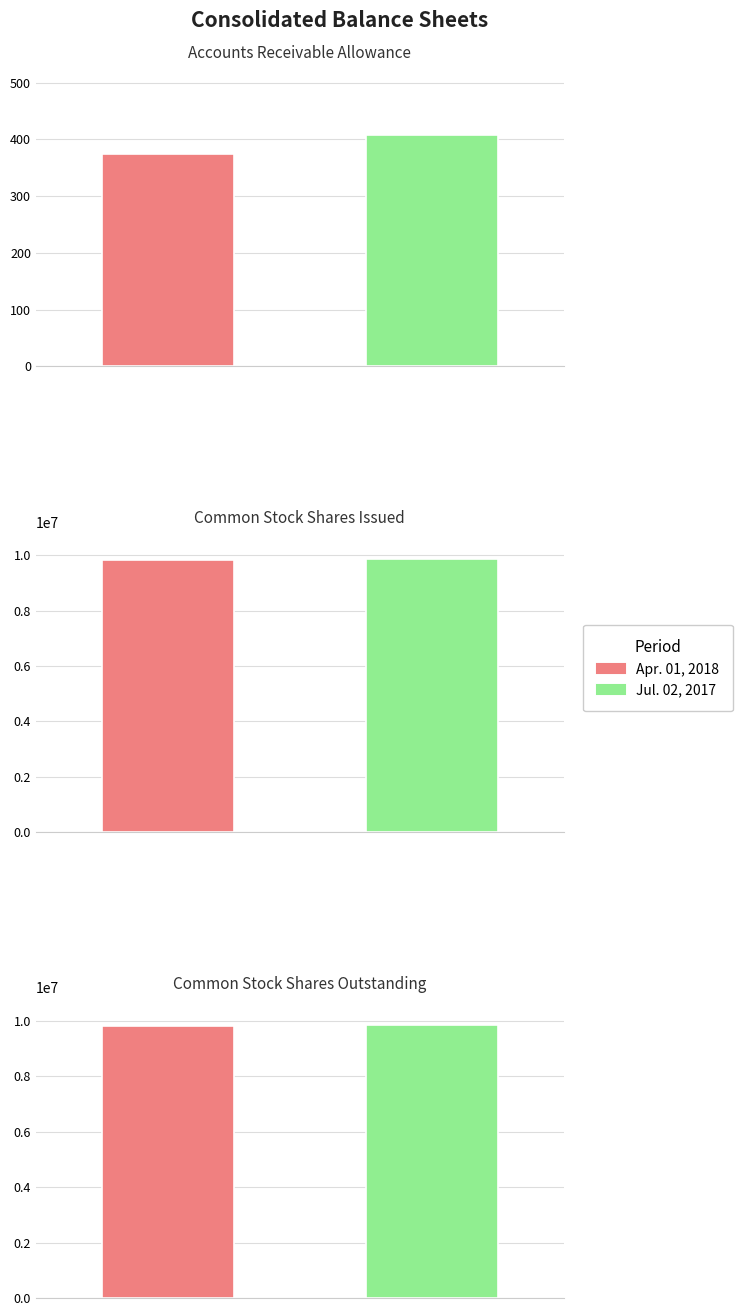

Reading left to right, list all the values displayed in this chart.

Apr. 01, 2018: 374	9834723	9834723
Jul. 02, 2017: 407	9860635	9860635